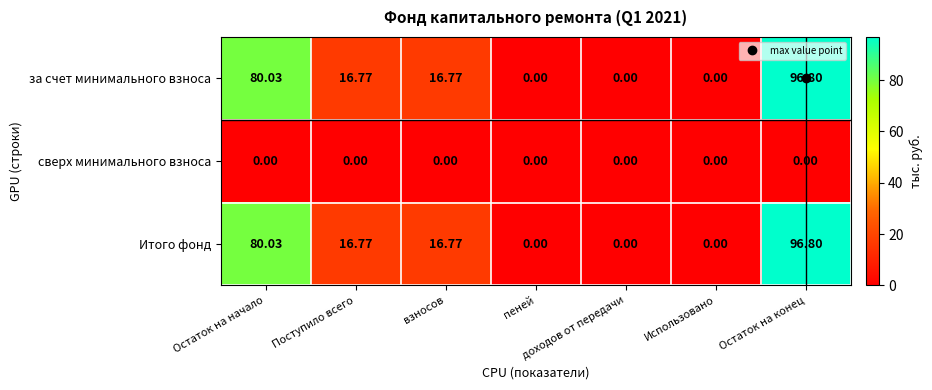

How many positive values does the за счет минимального взноса series have?

4